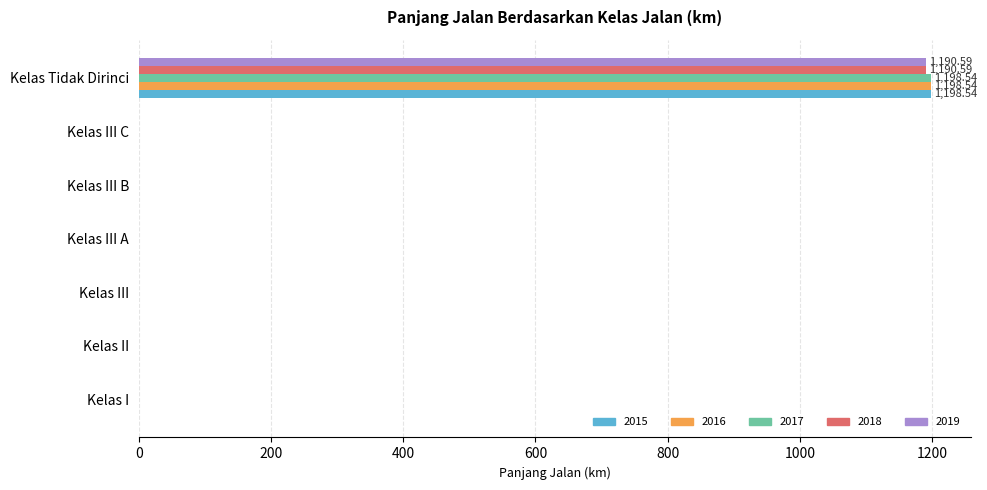

What is the sum of all 2017 values?

1198.5